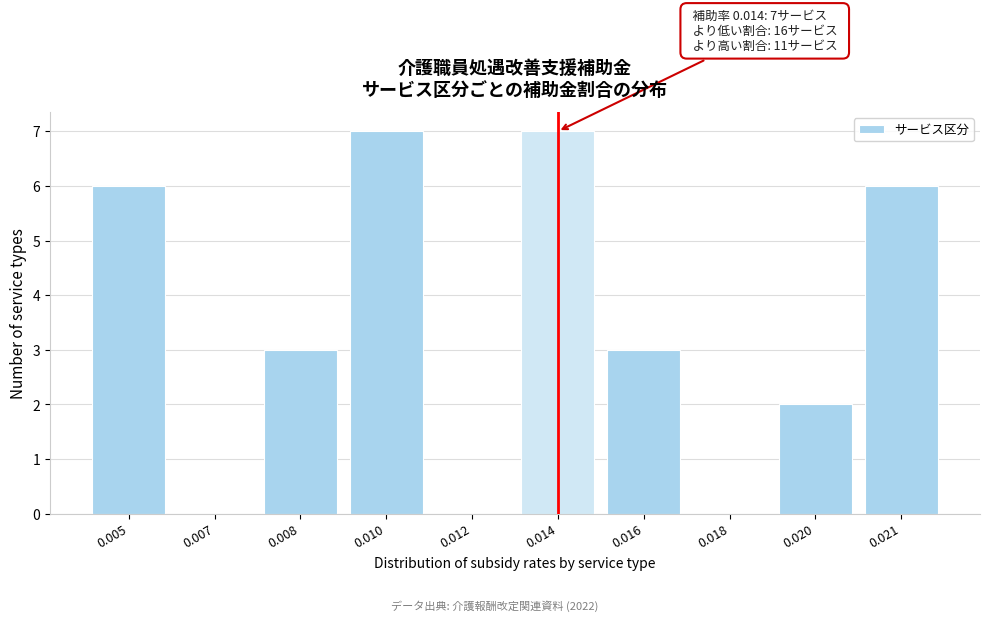

Reading left to right, list all the values displayed in this chart.

0.005=6	0.007=0	0.008=3	0.010=7	0.012=0	0.014=7	0.016=3	0.018=0	0.020=2	0.021=6